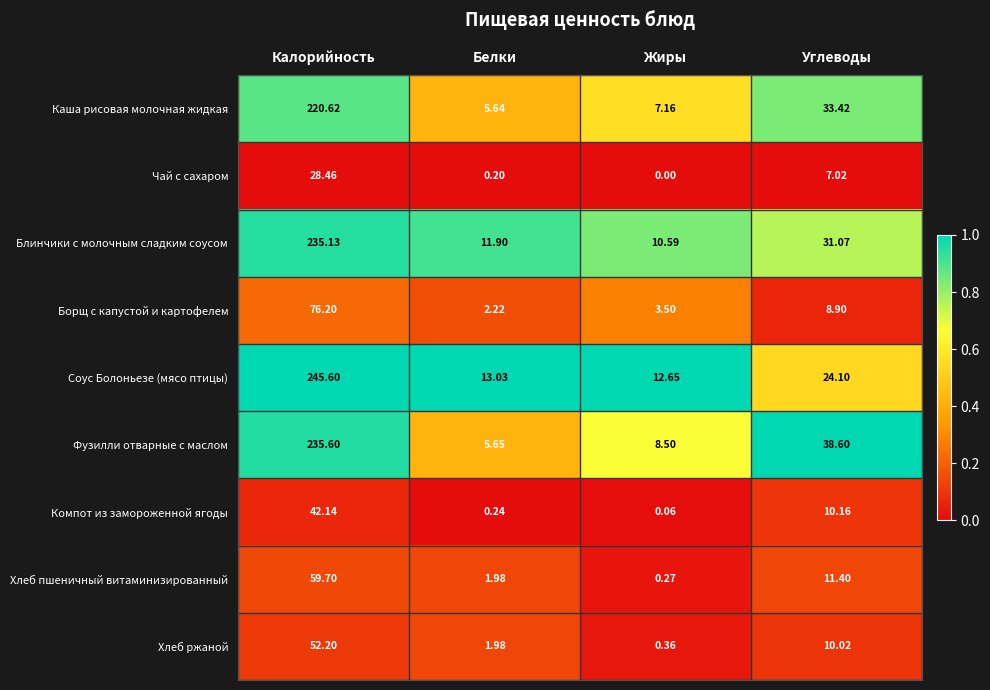

What is the total value across all series at Жиры?

43.1